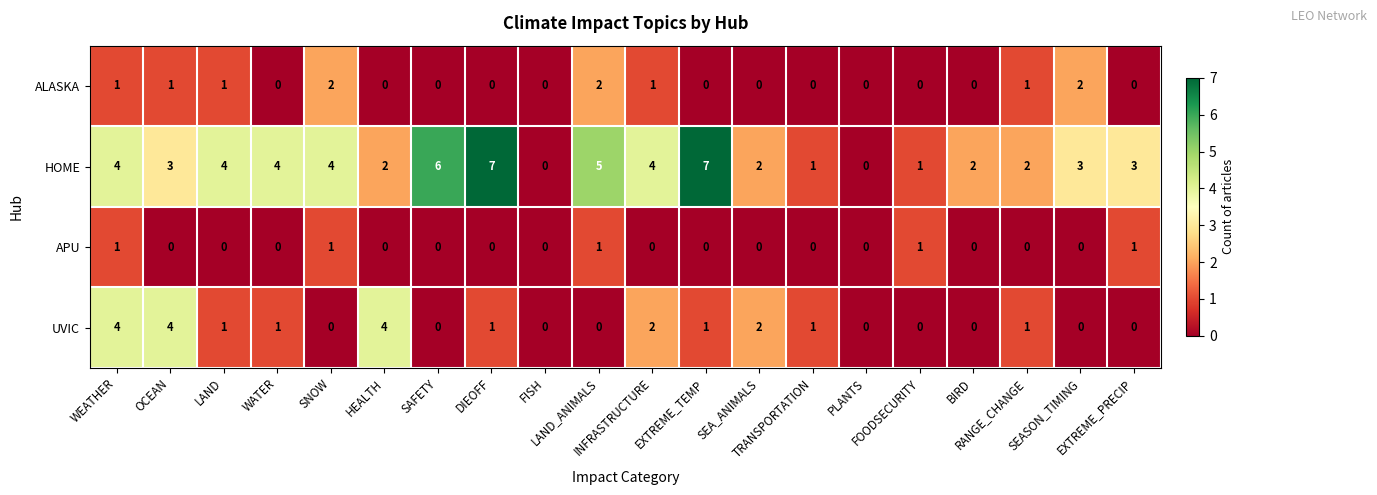

How many data points in HOME are less than 3?

8